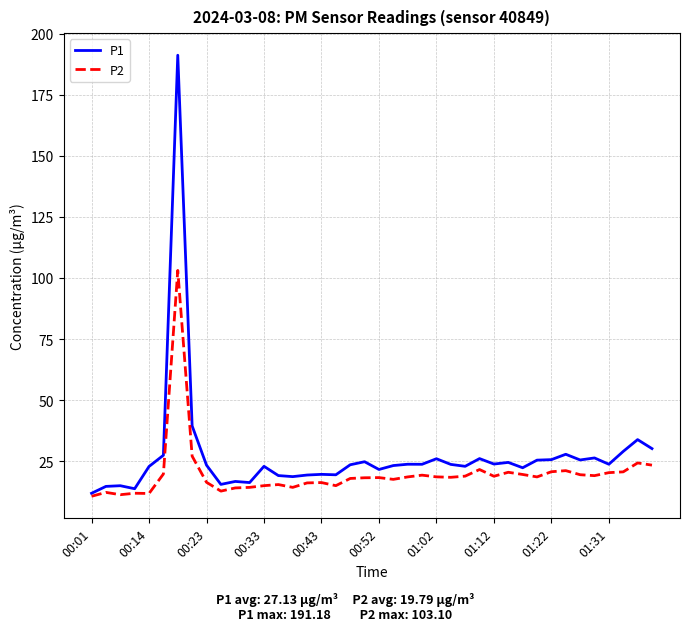

List the series in order of their peak value, lowest first.

P2, P1